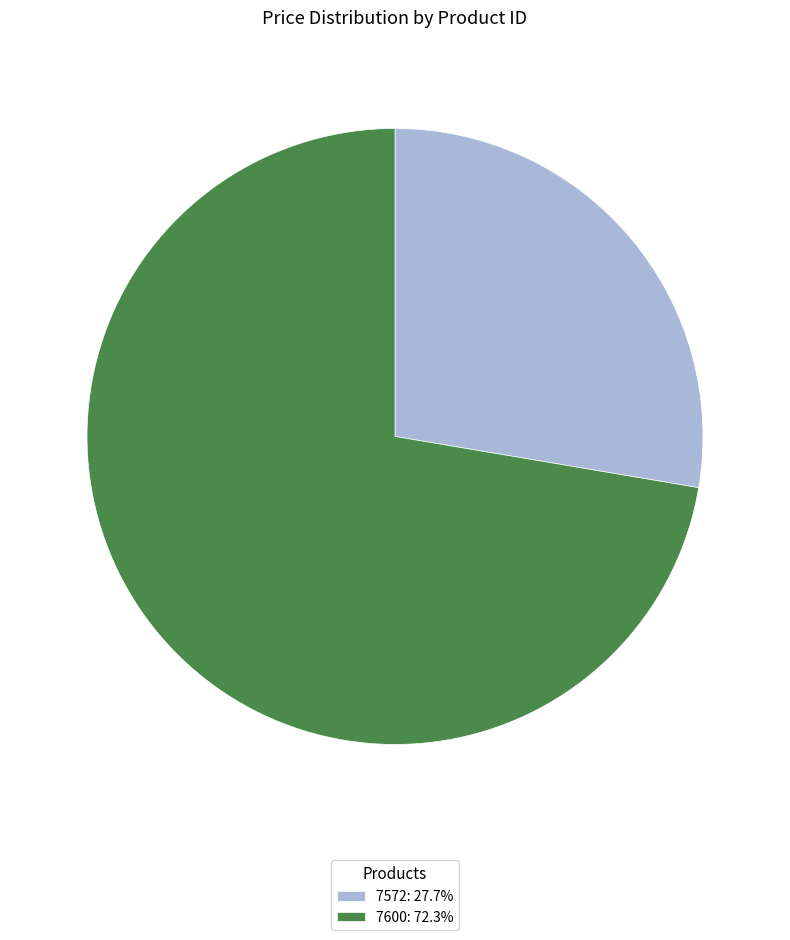

Which category has the smallest portion of the pie?

7572